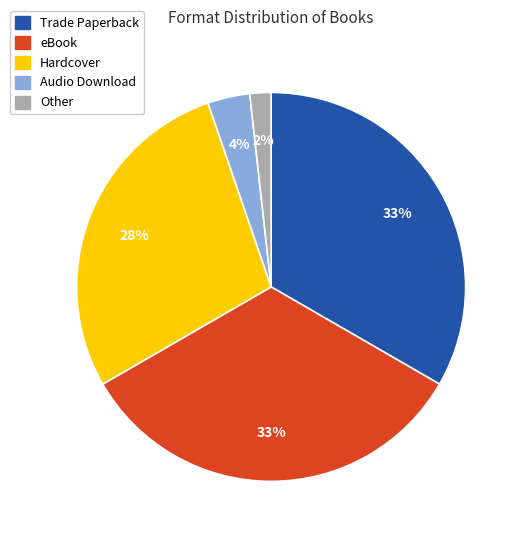

What is the smallest slice in the pie chart?

Other